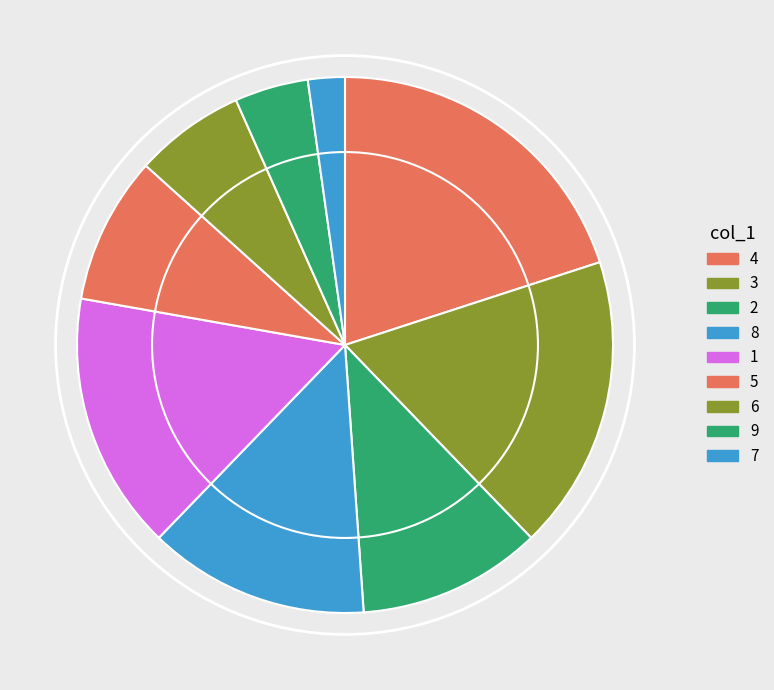

Count the number of slices in the pie.

9